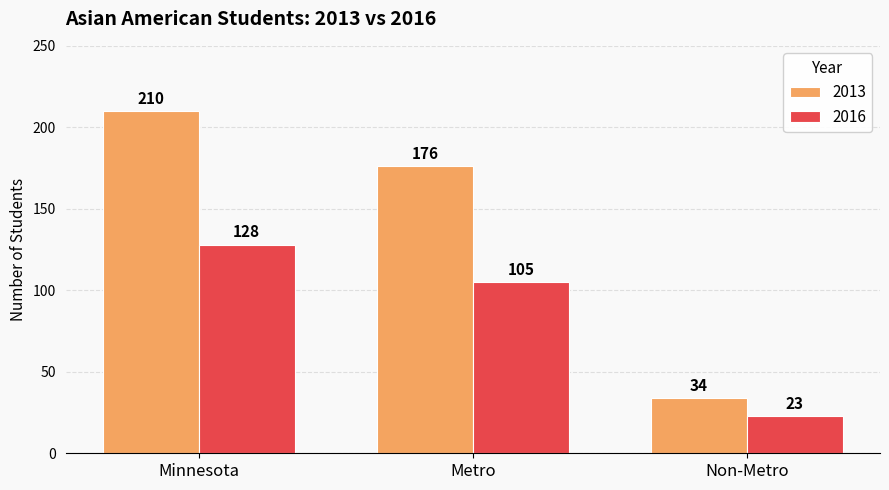

How many bars are there in each group?

2